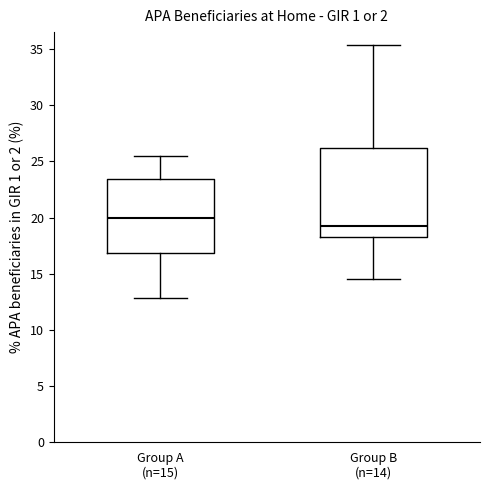

Which box's median line is the lowest?

Group B (n=14)